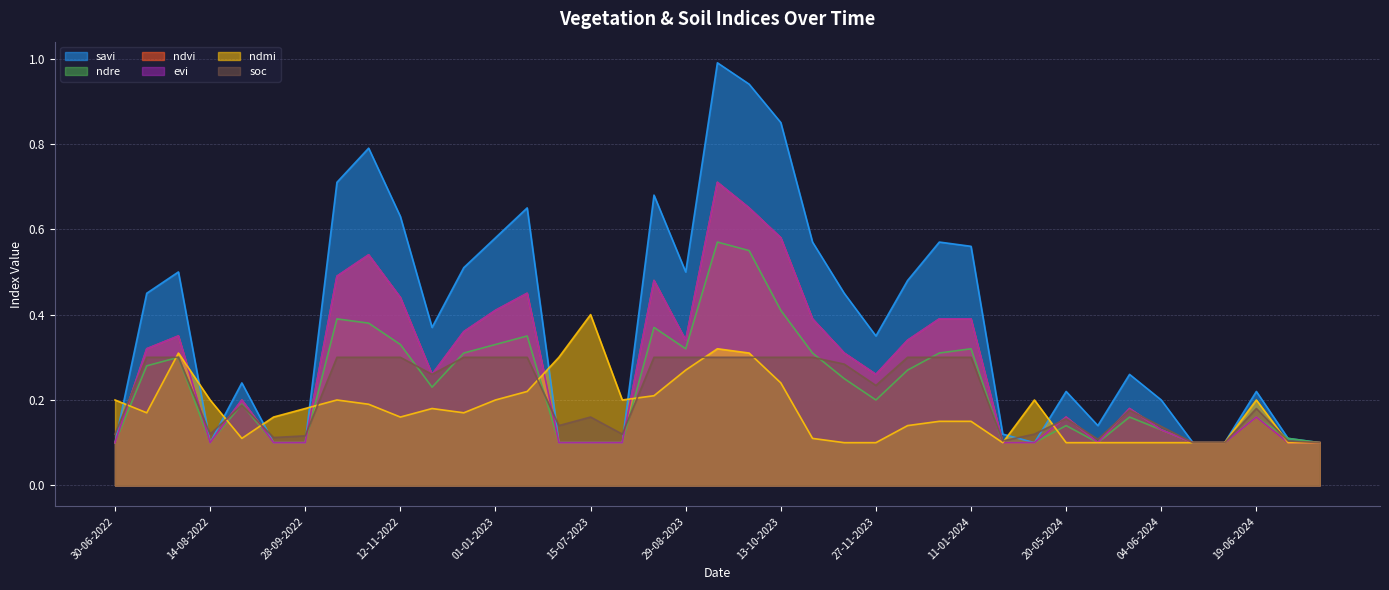

What is the total value across all series at 14-08-2022?

0.7